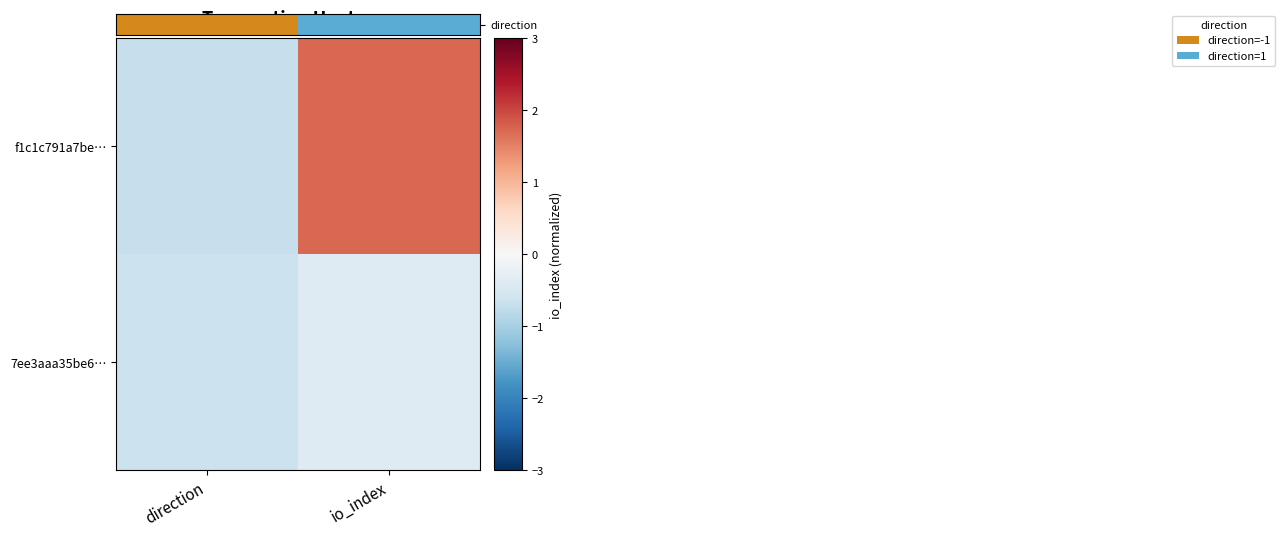

At how many categories does at least one series exceed 0?

1